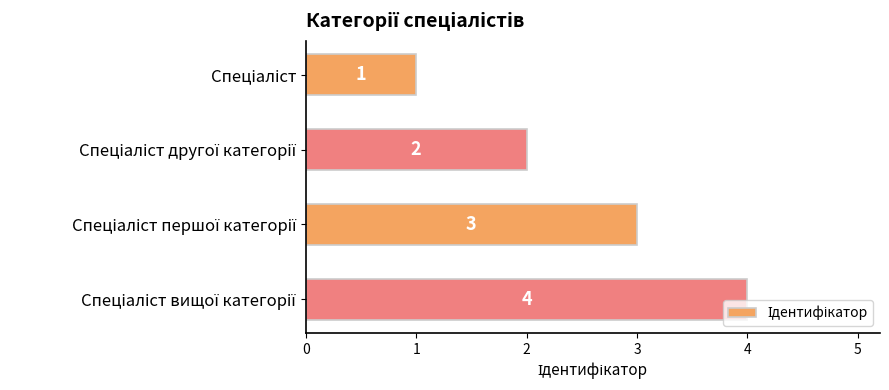

What is the value of the 2nd bar from the top?

2